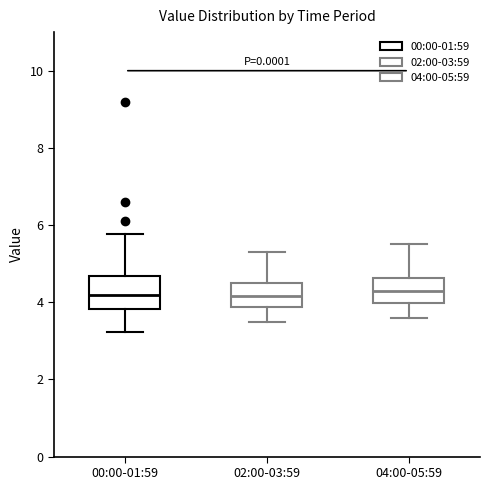

Reading left to right, transcribe this box plot: for each box, give where its median line is, the range the box spans, and where its two whiskers end, as read against the y-axis. The values are not printed on the chart, so give them approximately, as read against the axis.

00:00-01:59: median 4.2, box 3.8 to 4.6, whiskers 3.2 to 5.8
02:00-03:59: median 4.2, box 3.8 to 4.6, whiskers 3.6 to 5.4
04:00-05:59: median 4.4, box 4.0 to 4.6, whiskers 3.6 to 5.6